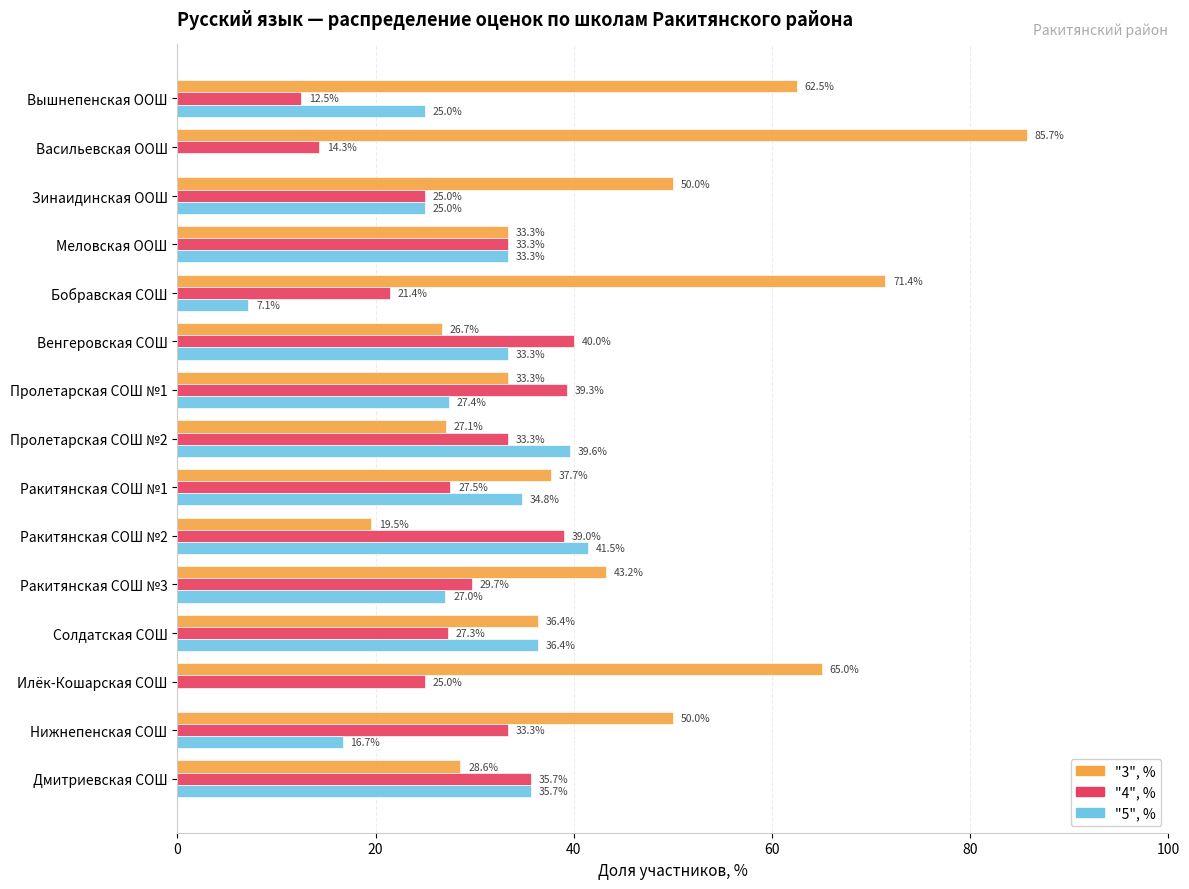

What is the highest value of the "3", % series?

85.7